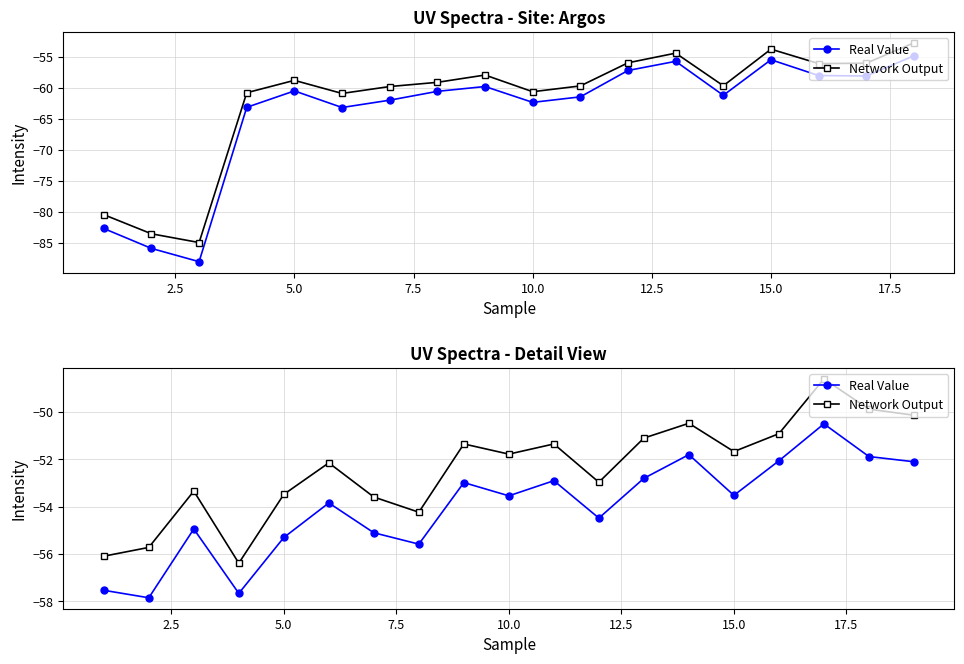

What is the difference between the second highest and second lowest values in the Real Value series?

5.9